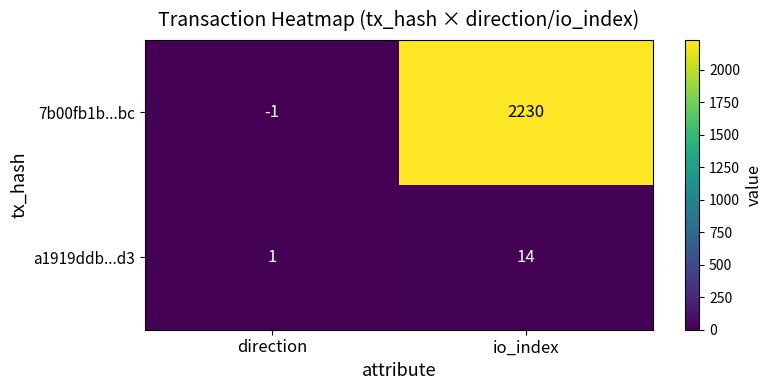

How many data points does each series have?

2